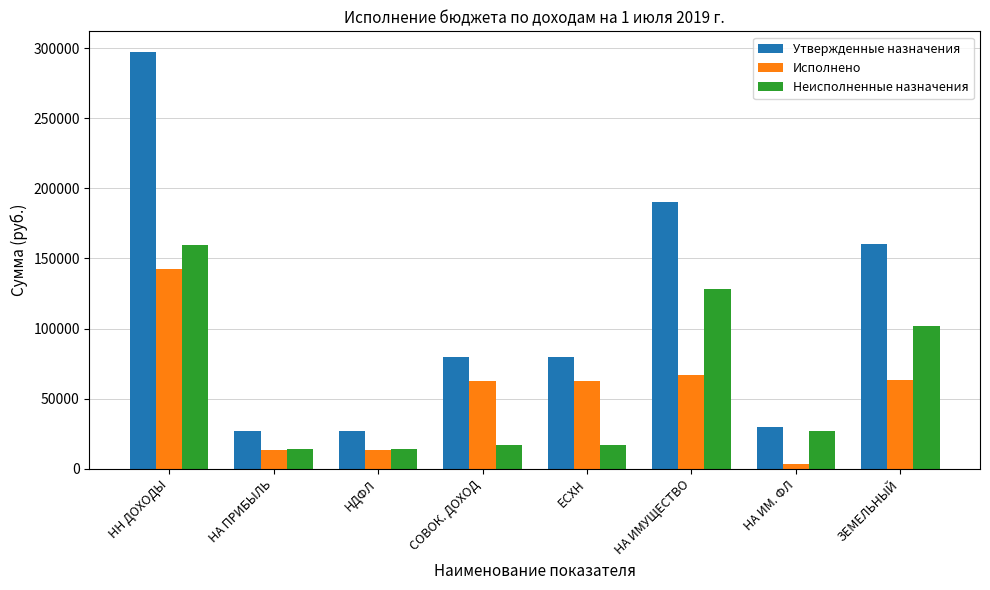

What is the difference between the second highest and minimum values in the Исполнено series?

63390.3